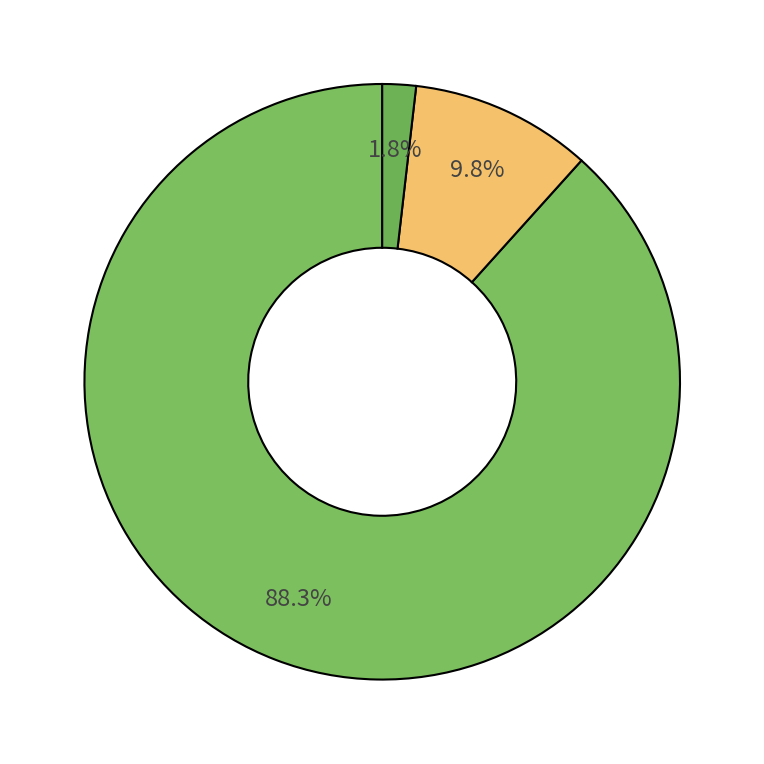

How many slices are in this pie chart?

3